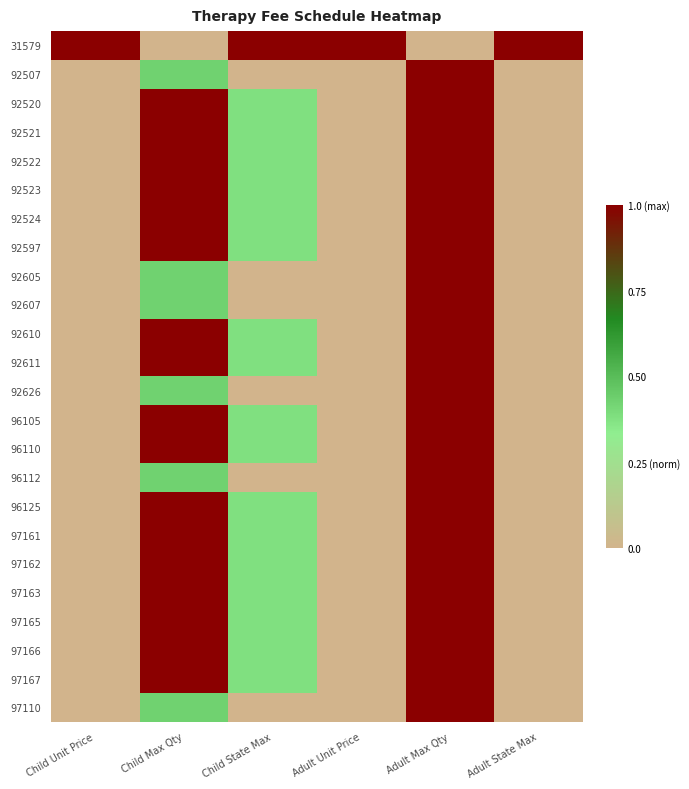

Which series has the largest total across all categories?

31579